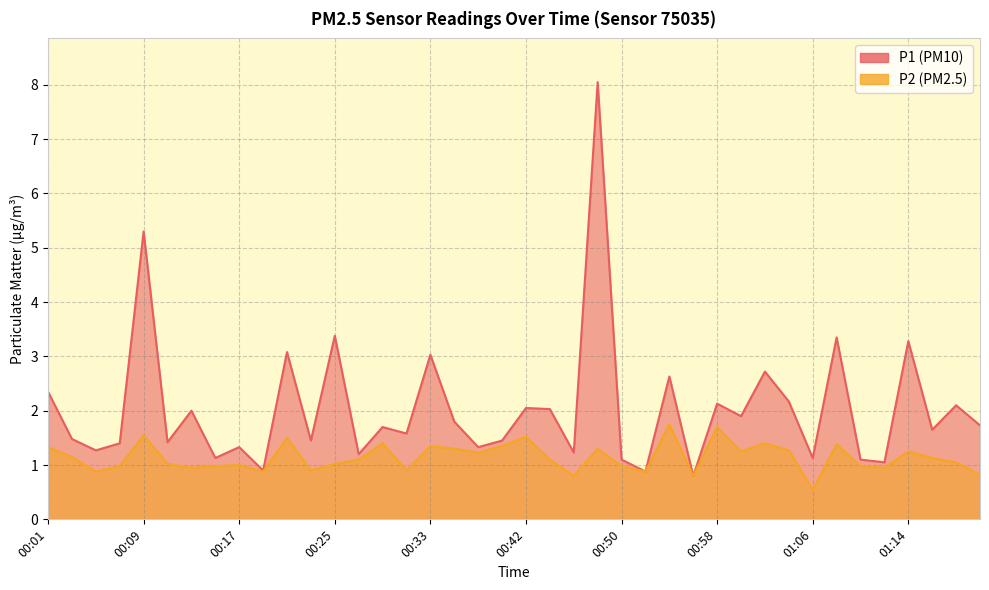

Between 00:42 and 01:14, which is larger?

01:14